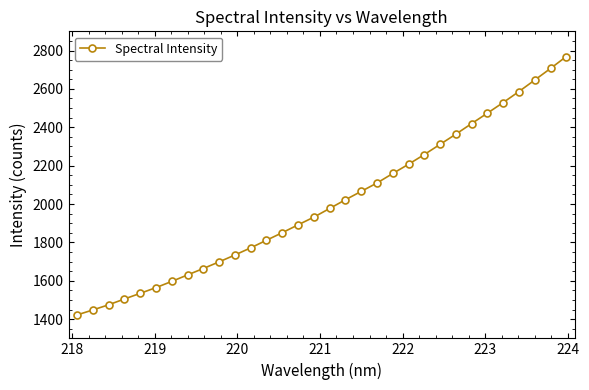

What is the value of the 4th point from the left?

1505.0